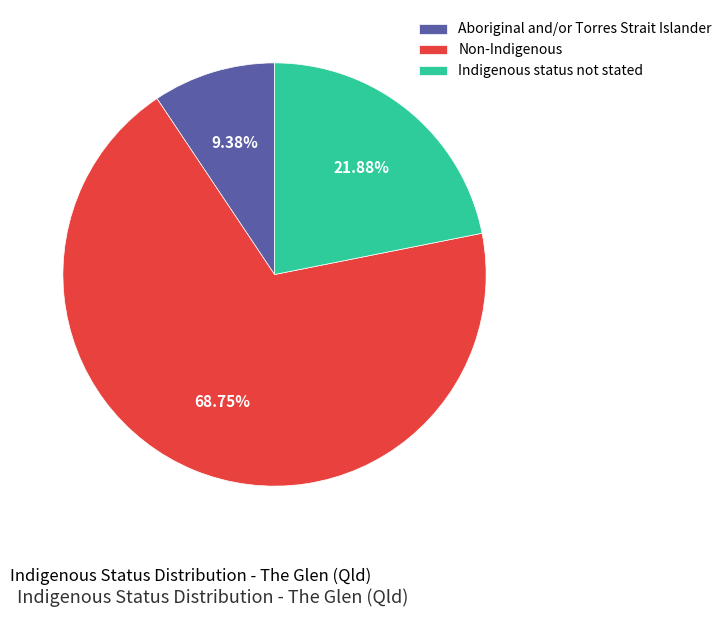

What percentage is the Aboriginal and/or Torres Strait Islander slice, to the nearest percent?

9%